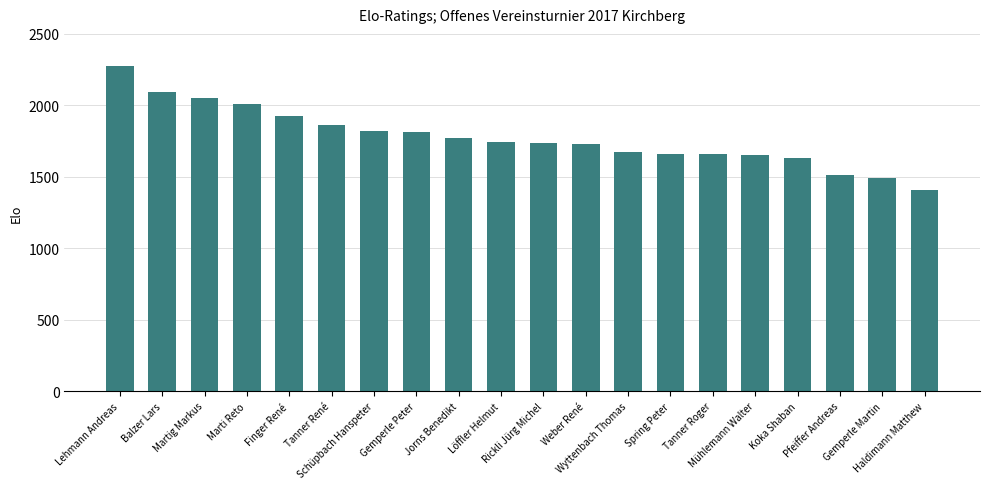

How many bars are there in total?

20